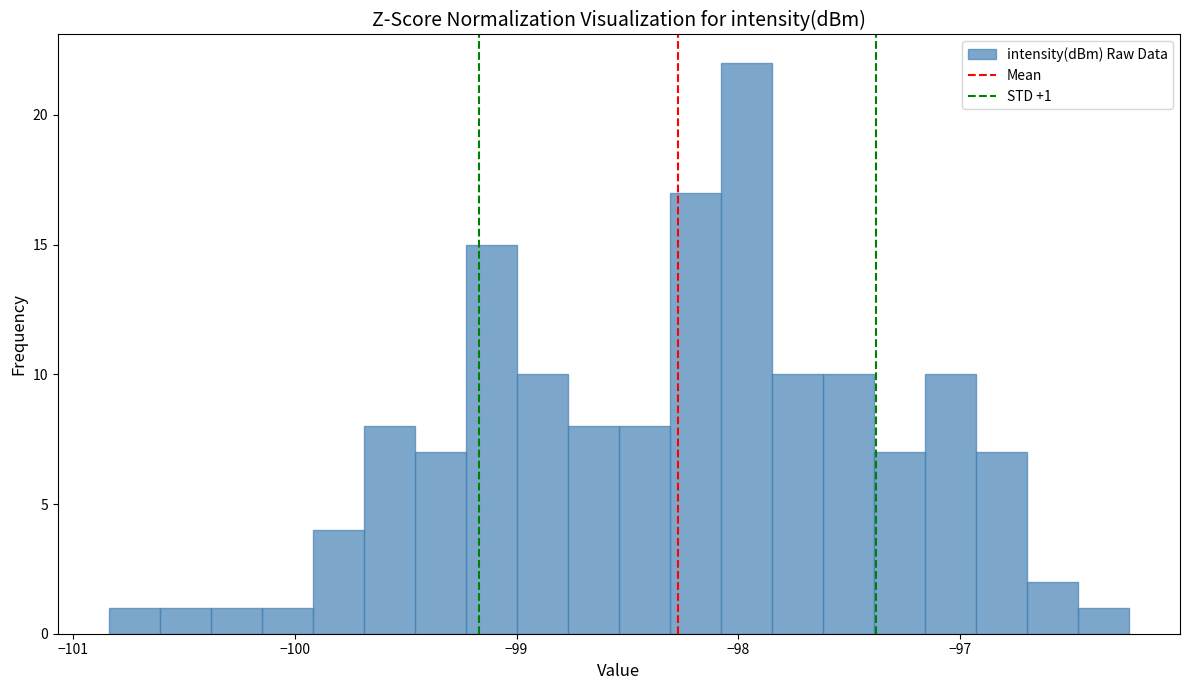

Read against the x-axis, roughly where is the centre of the tallest bar?

-98.0